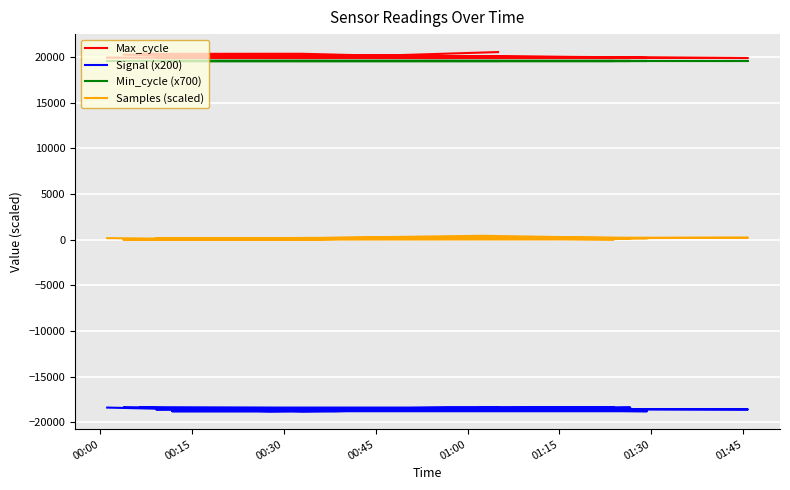

What is the lowest value of the Min_cycle (x700) series?

19600.0